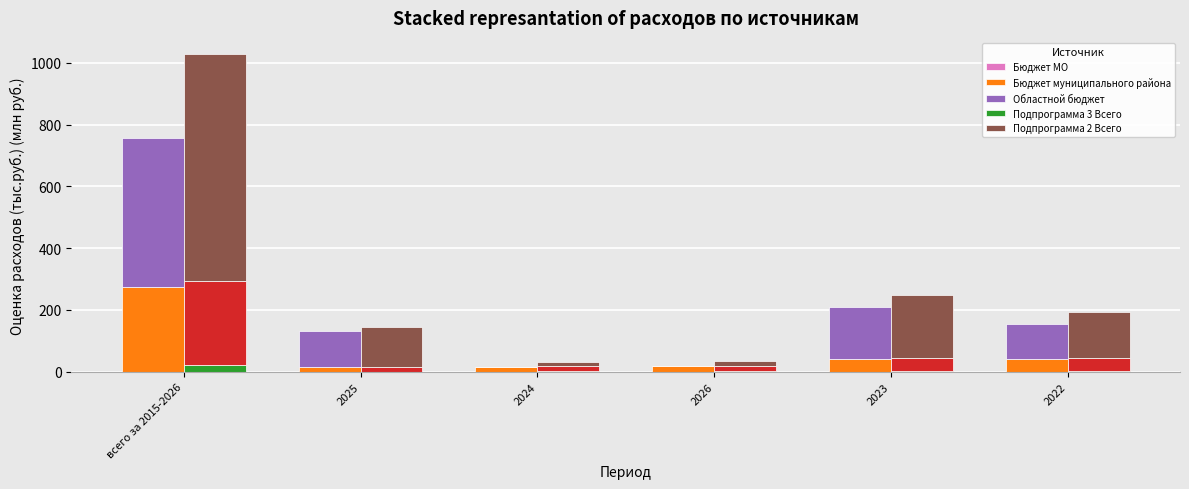

At which category does the chart reach its minimum across all series?

2025